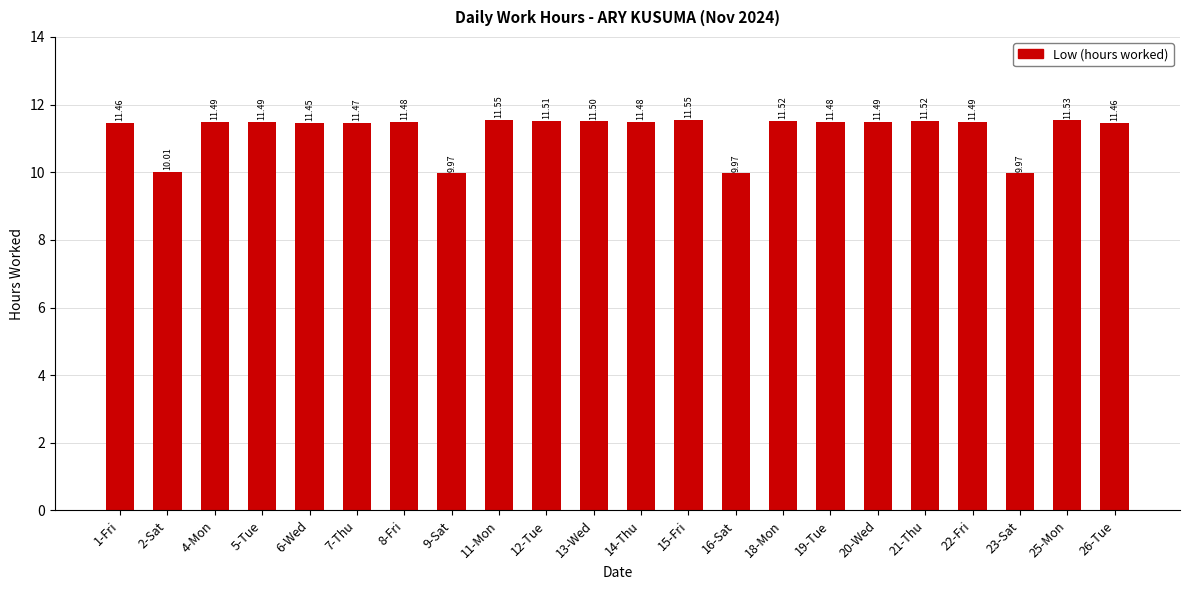

Approximately how many times larger is the value at 16-Sat compared to 14-Thu?

0.9